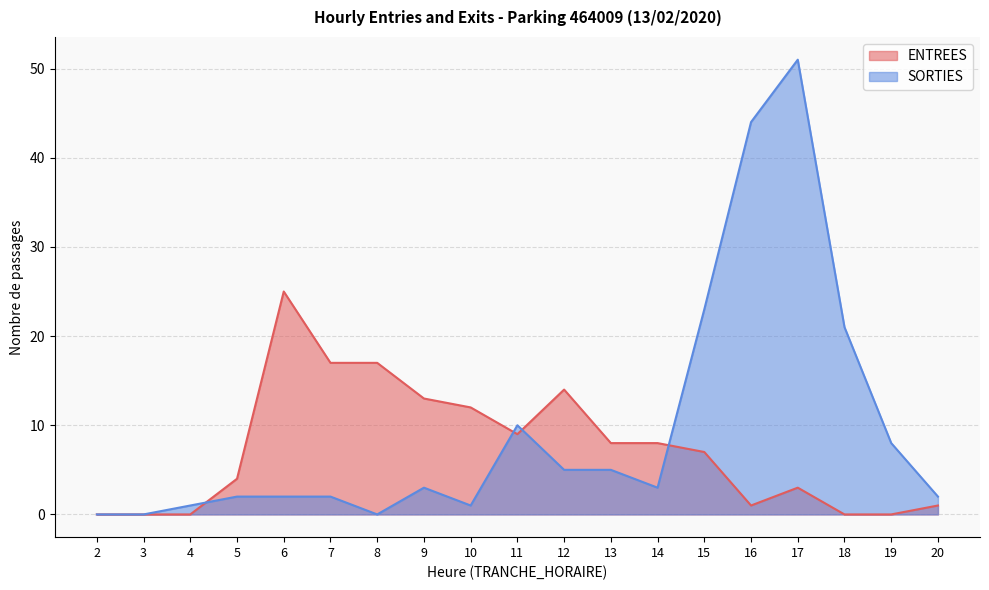

At how many categories does at least one series exceed 40?

2